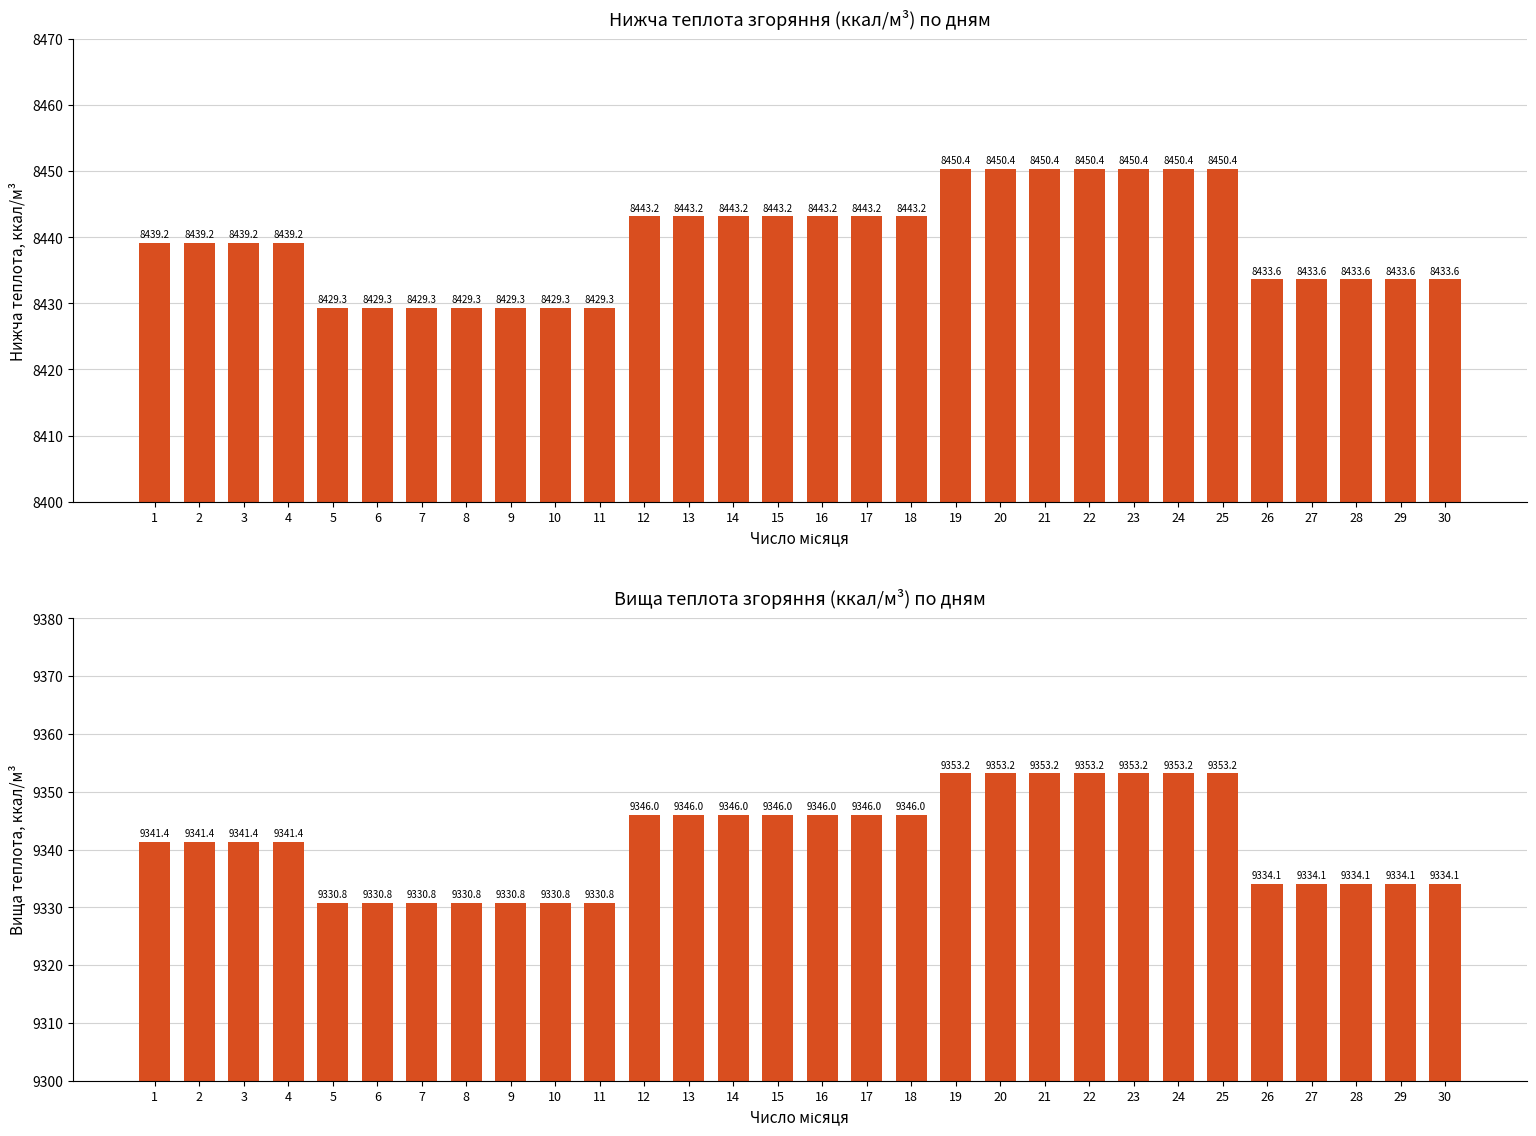

What value does the Вища теплота згоряння, ккал/м³ series have at 28?

9334.1